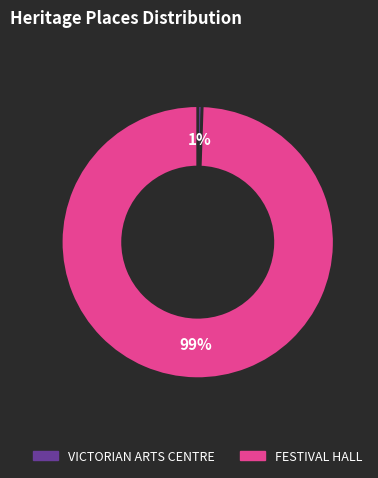

Is it true that FESTIVAL HALL is 89% of the pie?

False